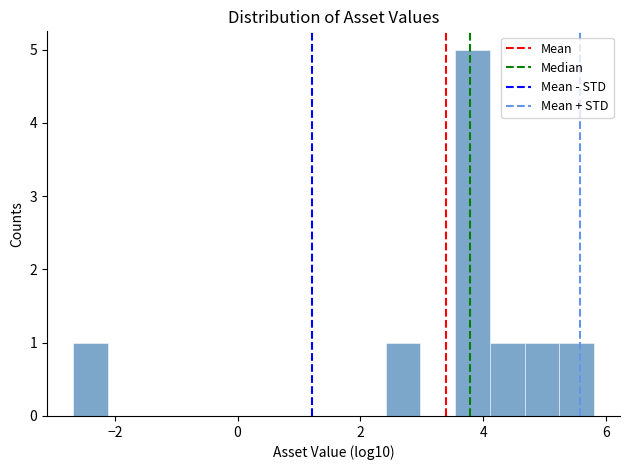

Around what value on the x-axis is the tallest bar? Give the approximate position of its centre, as read against the axis.

3.8